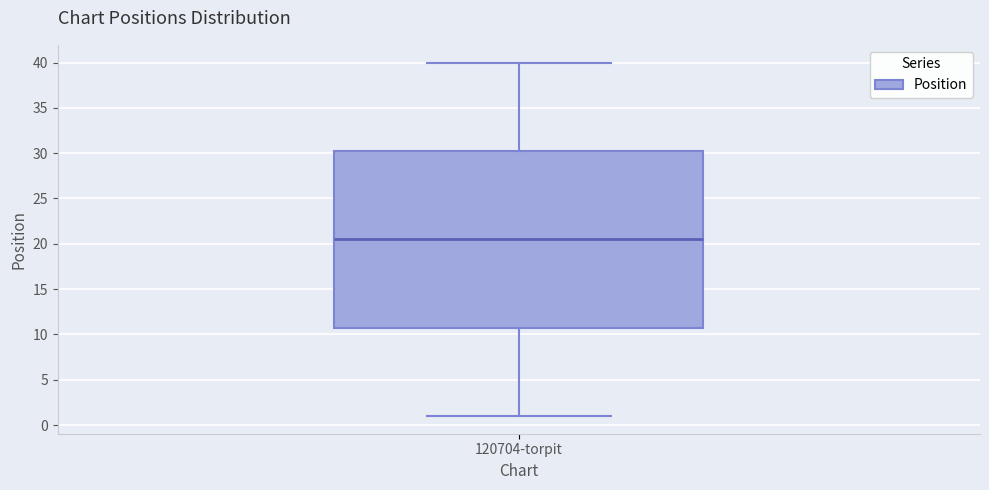

Where is the lower edge of the box for 120704-torpit on the y-axis? The values are not printed on the chart, so give them approximately, as read against the axis.

11.0